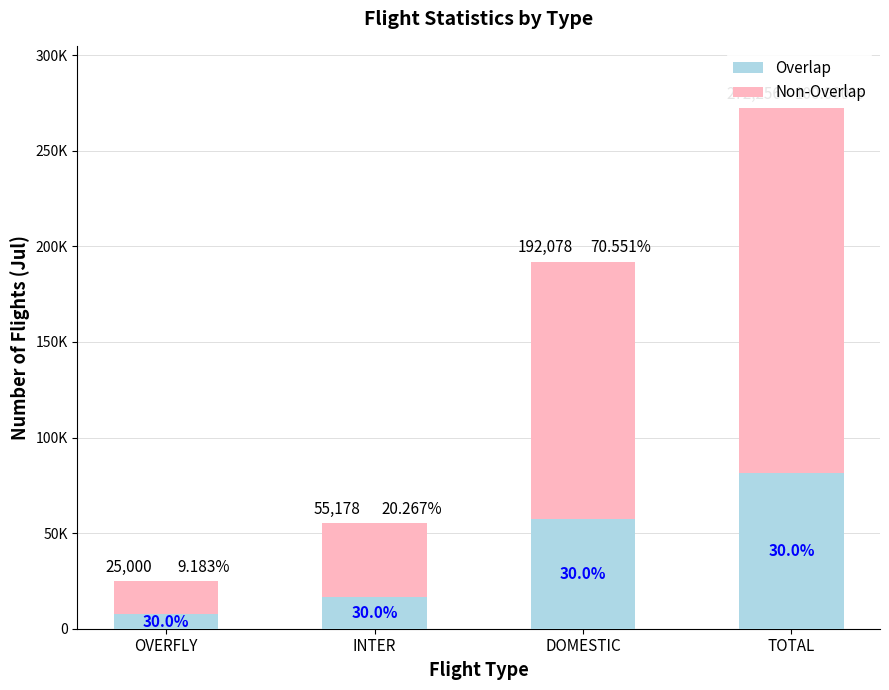

List the series in order of their peak value, lowest first.

Overlap, Non-Overlap